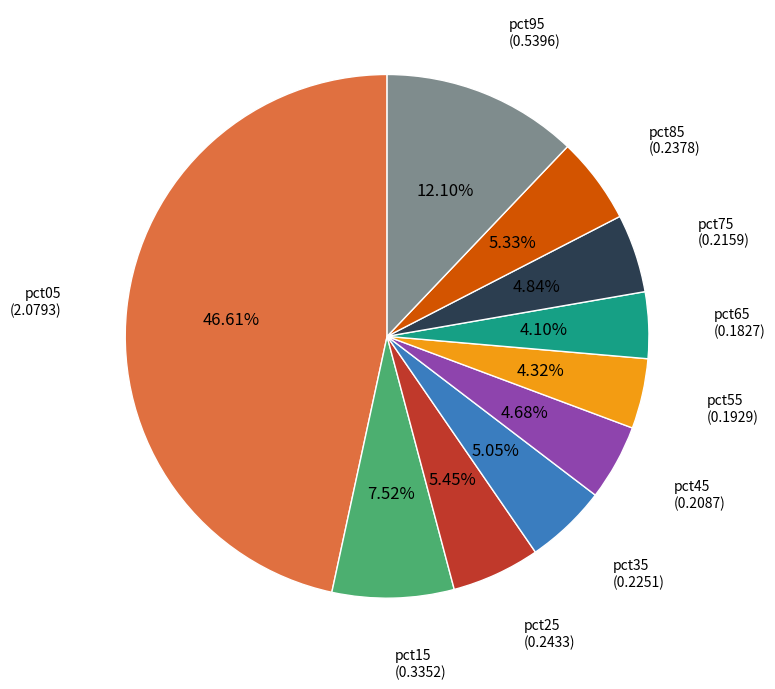

Is there any slice that represents more than half of the pie?

No